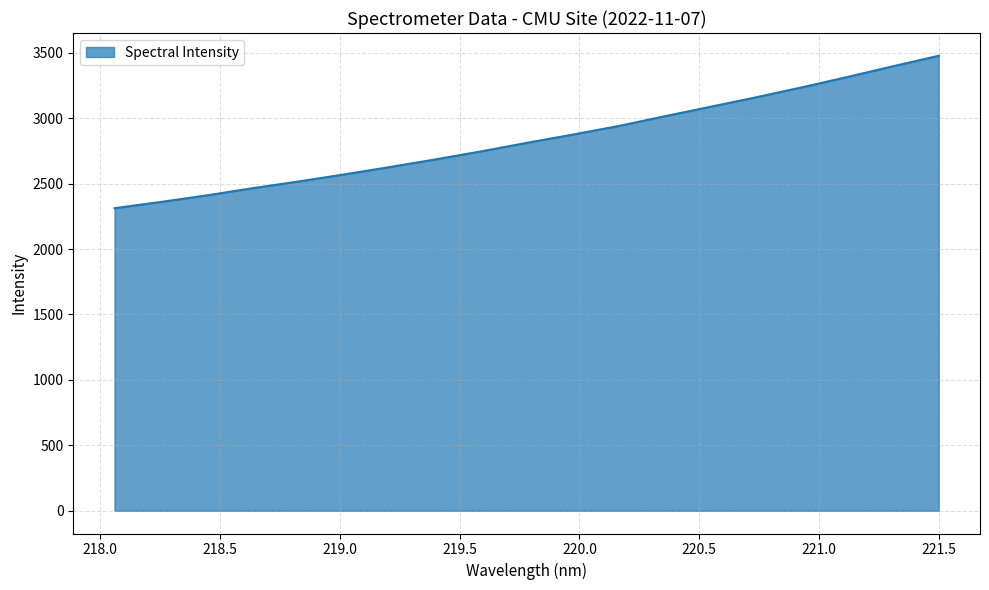

Reading right to left, list all the values displayed in this chart.

3477.0	3396.9	3314.6	3235.1	3159.0	3086.3	3013.9	2939.9	2874.3	2811.5	2746.1	2684.7	2626.0	2569.6	2515.3	2464.2	2409.3	2359.2	2312.2